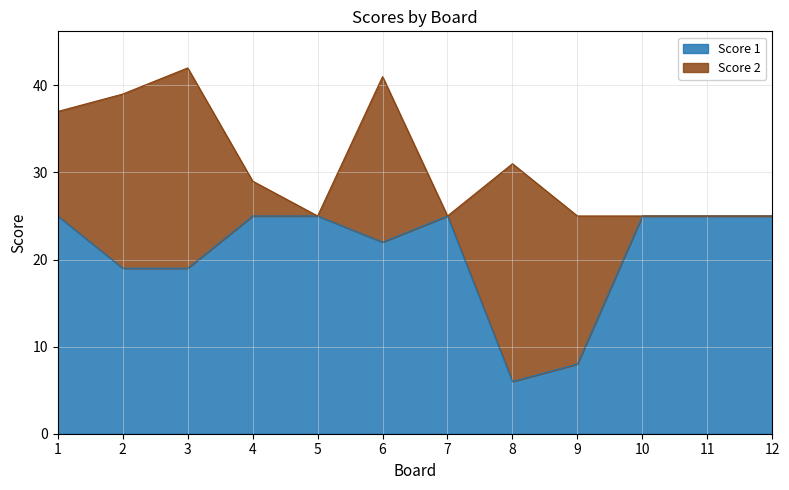

Where is the first local minimum?

6